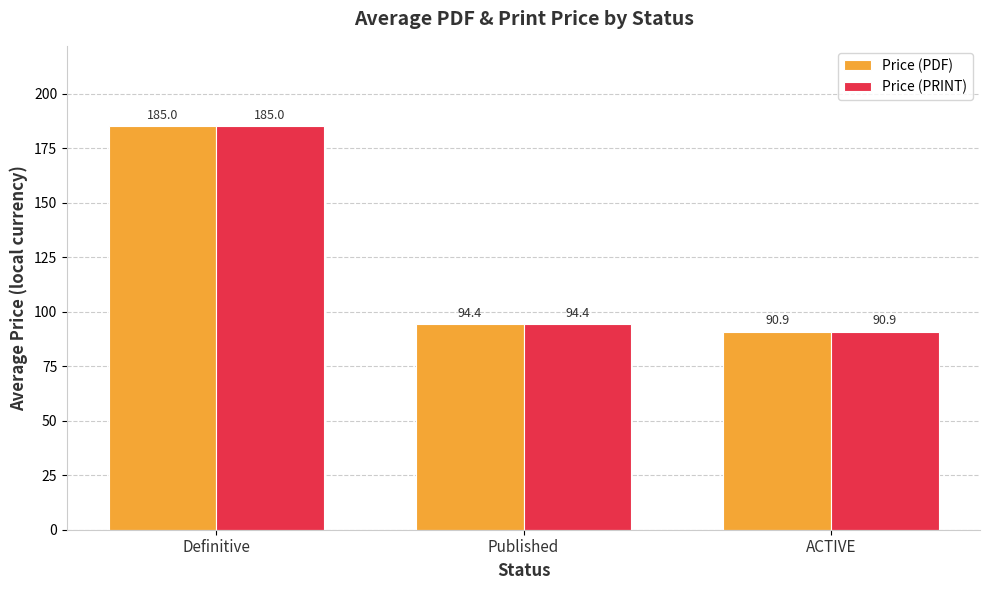

What is the value of the Price (PDF) bar at the 2nd from the left?

94.4